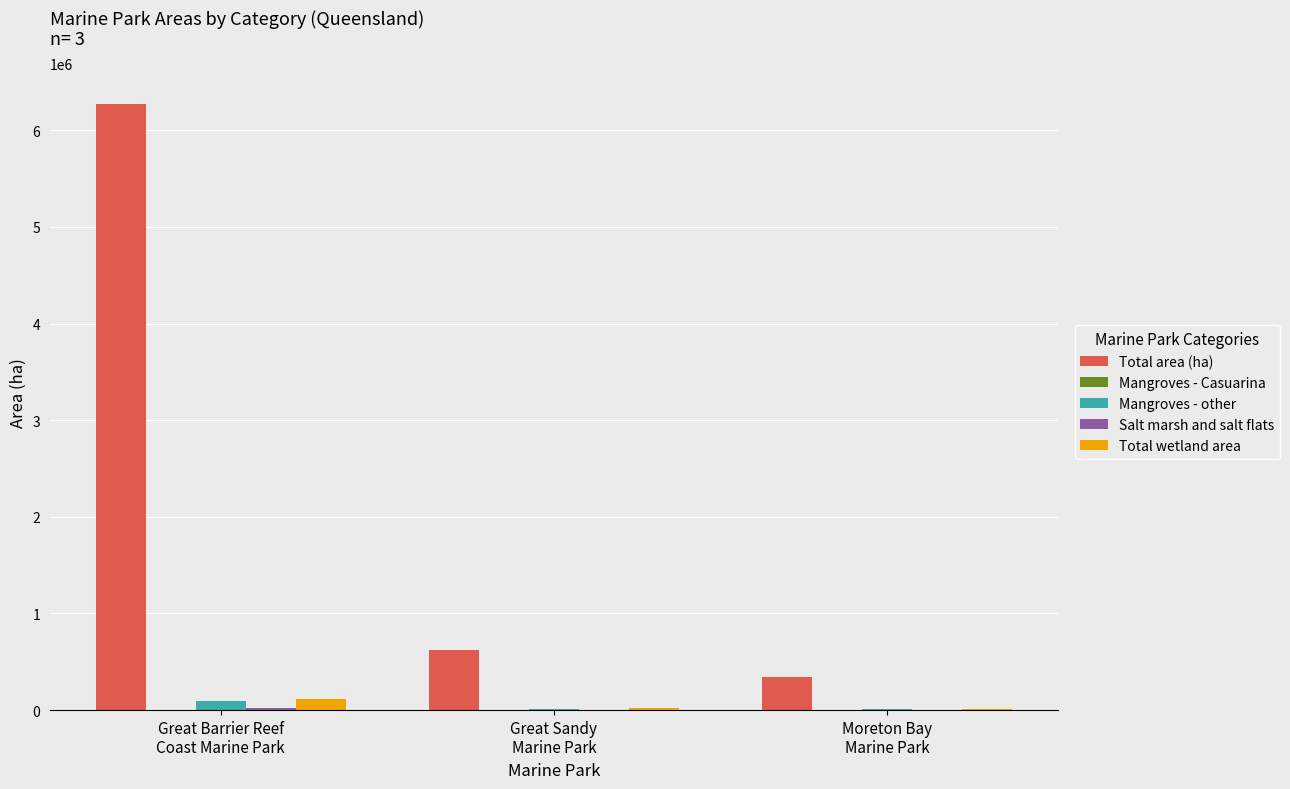

What is the greatest value displayed?

6273115